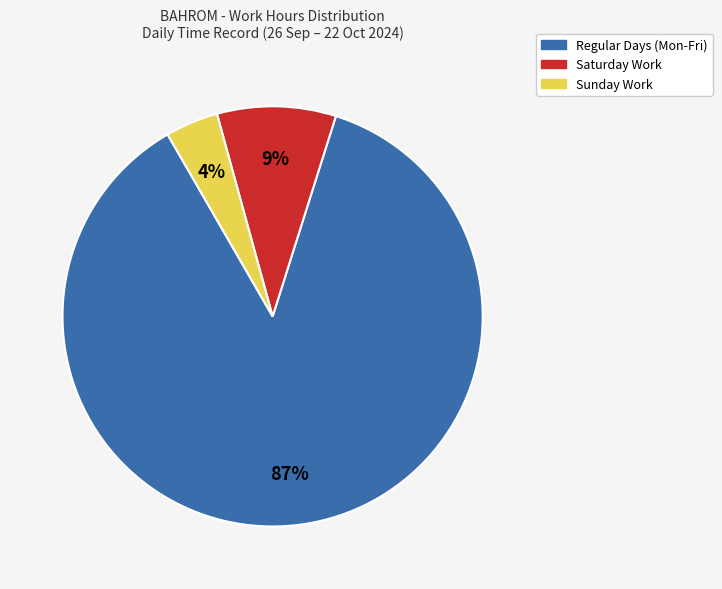

To the nearest percent, what is the average slice percentage?

33%